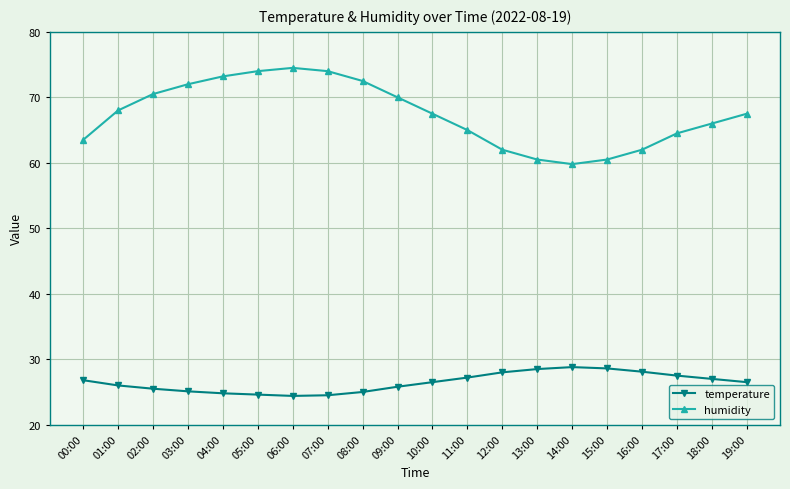

What position from the right is 00:00?

20